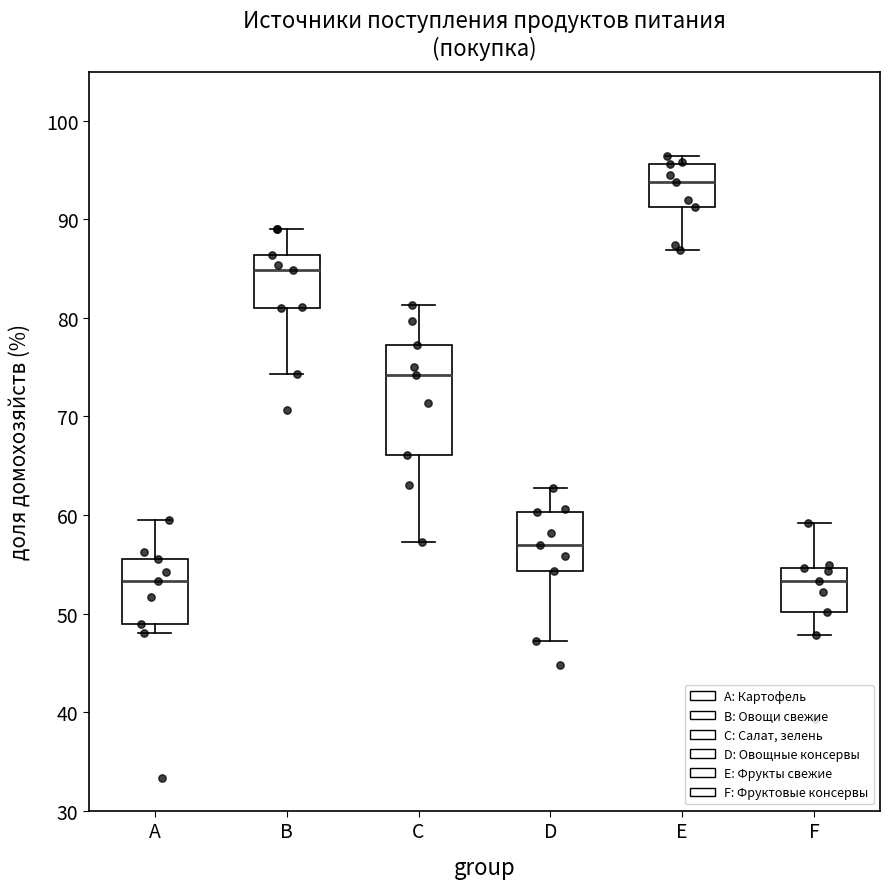

Where does the median line of the box for A sit on the y-axis? The values are not printed on the chart, so give them approximately, as read against the axis.

53